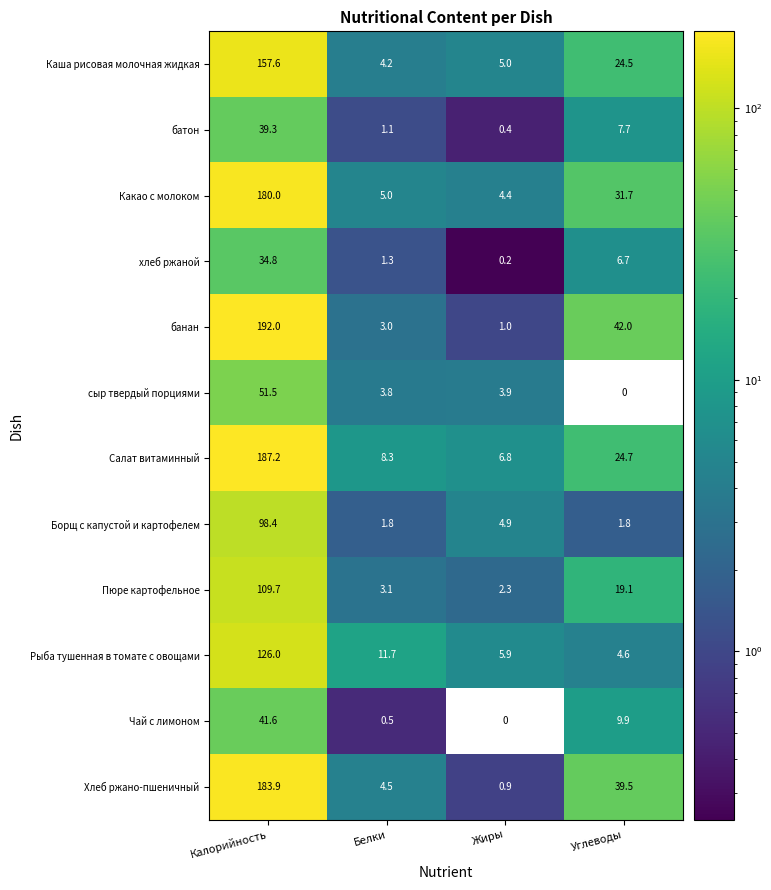

At which label is сыр твердый порциями closest to 25?

Жиры